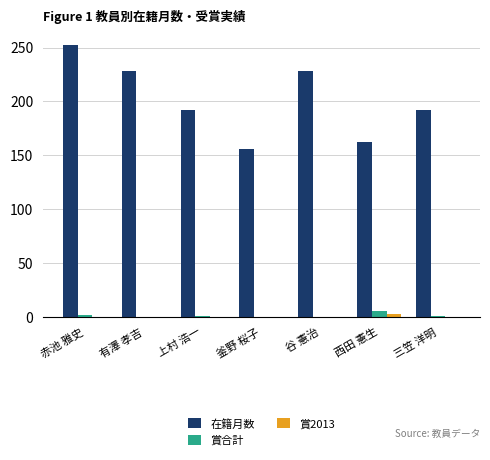

How many groups of bars are there?

7